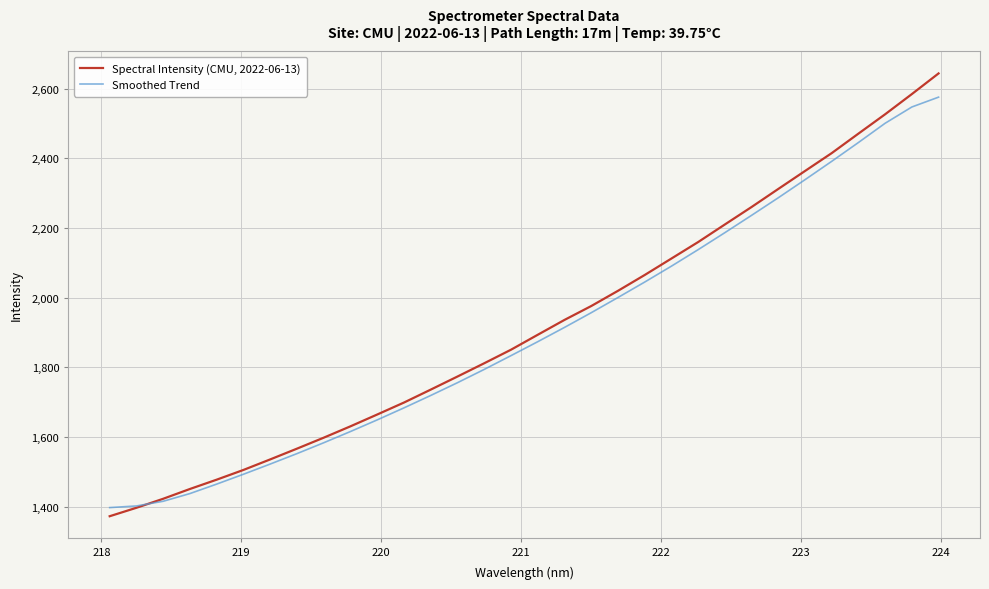

What are all the series names shown in the legend?

Spectral Intensity (CMU, 2022-06-13), Smoothed Trend